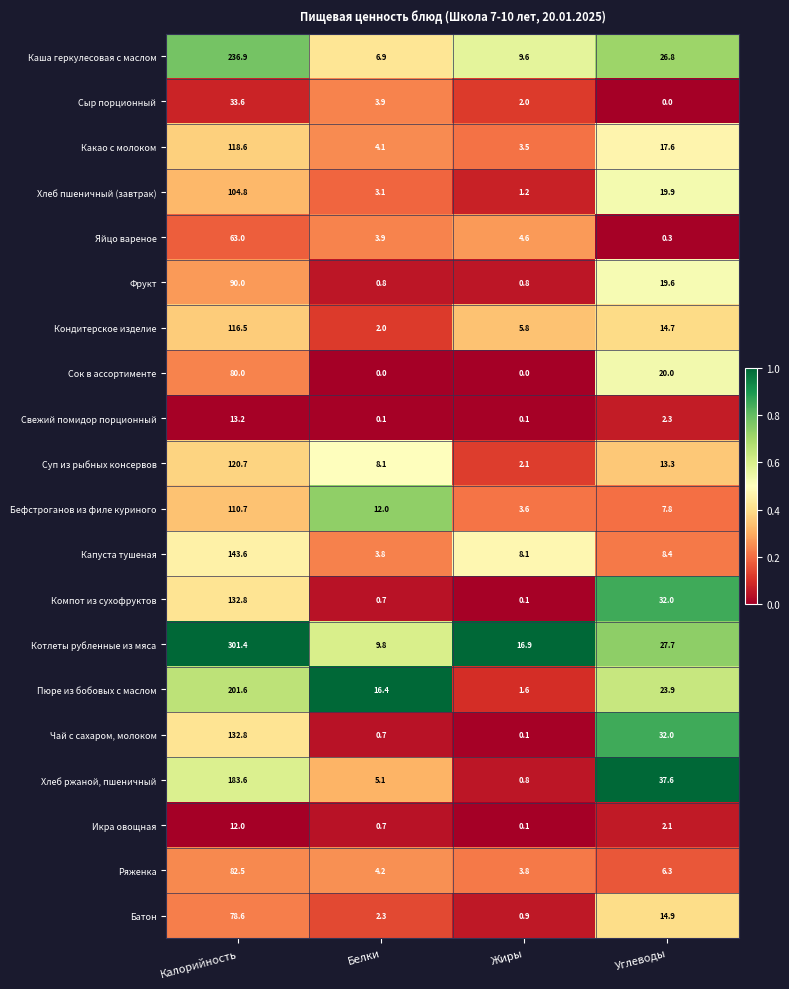

Is it true that Батон equals 2.3 at Белки?

True